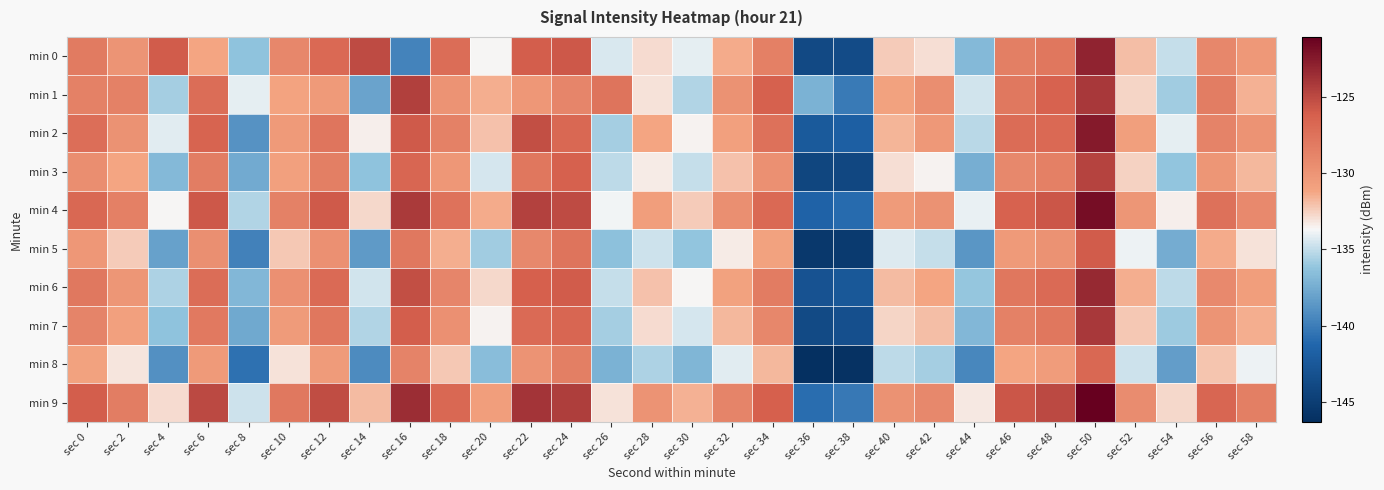

What is the maximum value shown in the chart?

-121.1